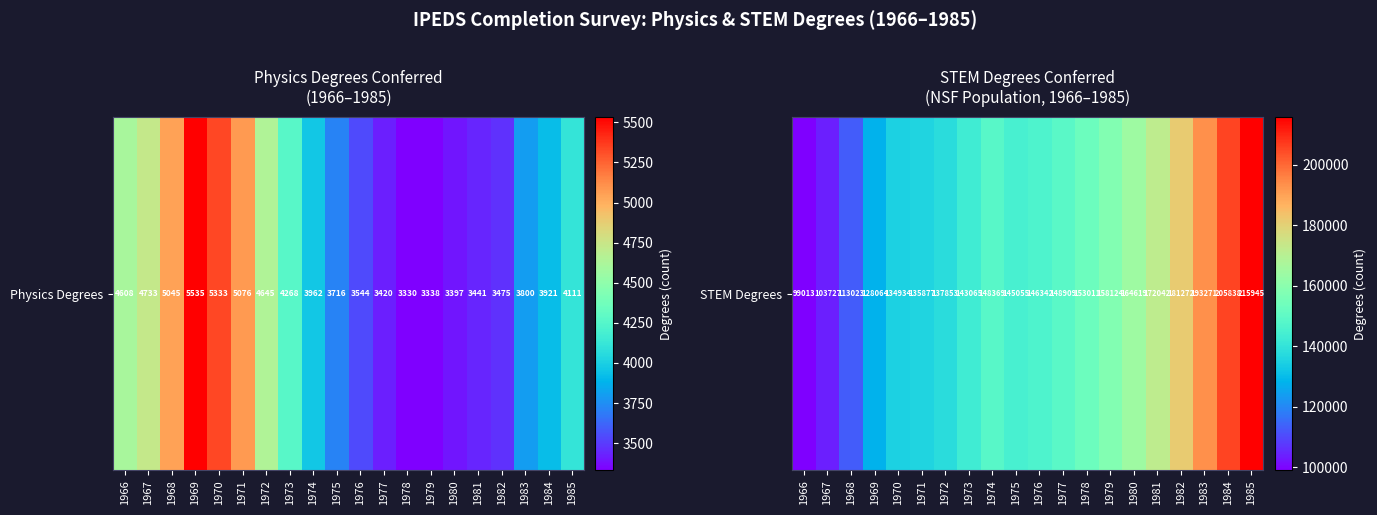

At which label is the value closest to 157479?

1979